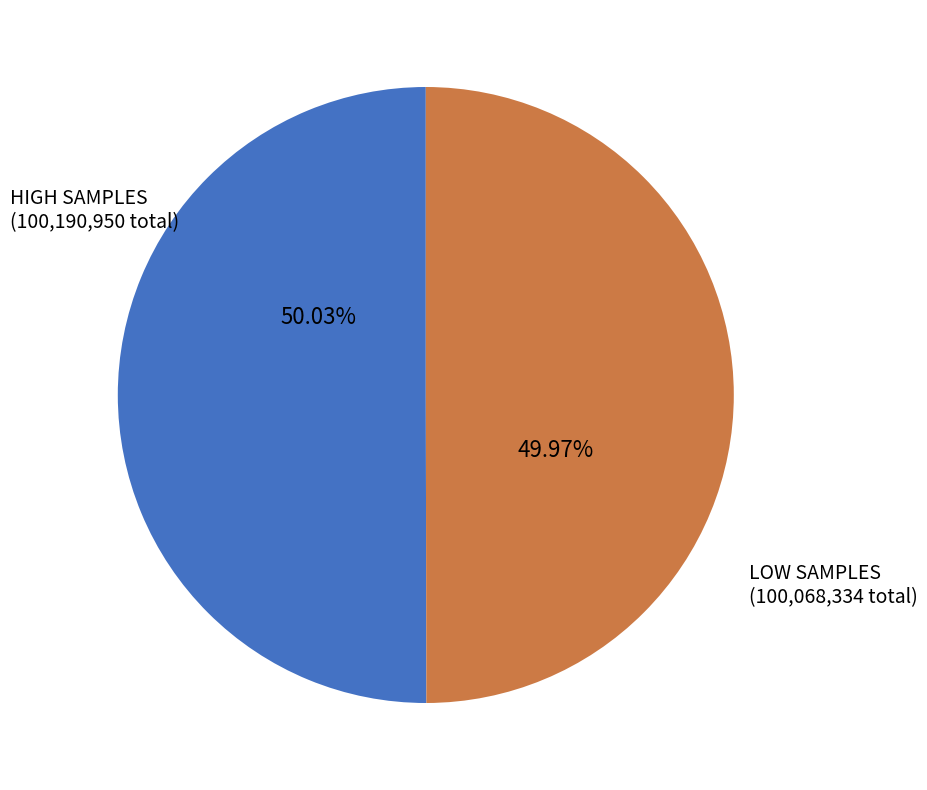

To the nearest percent, what is the average slice percentage?

50%